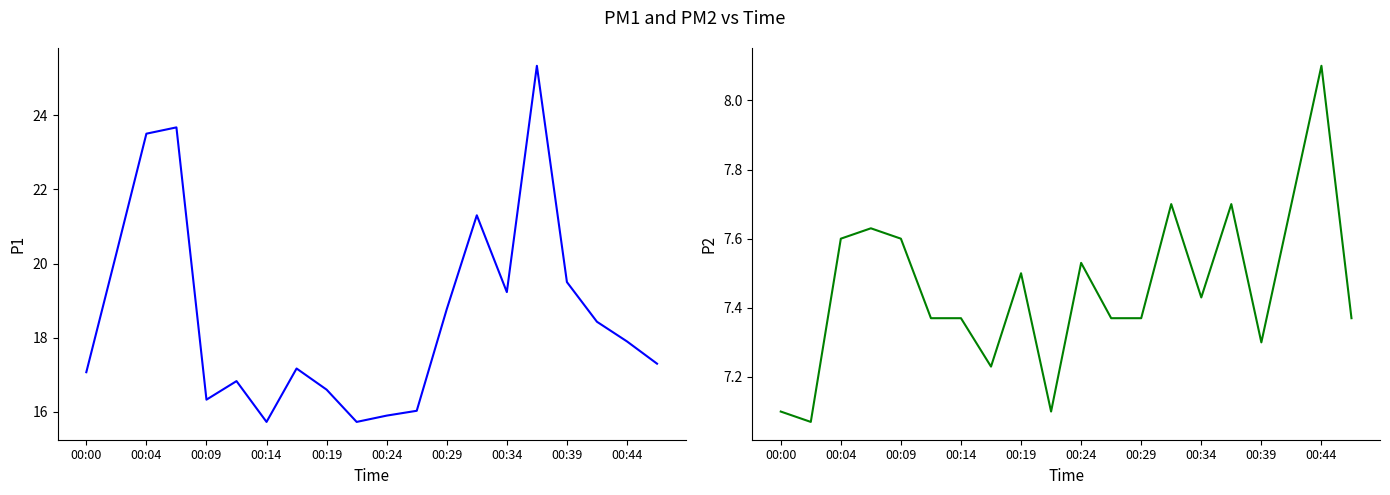

True or false: P1 and P2 cross at least once.

False